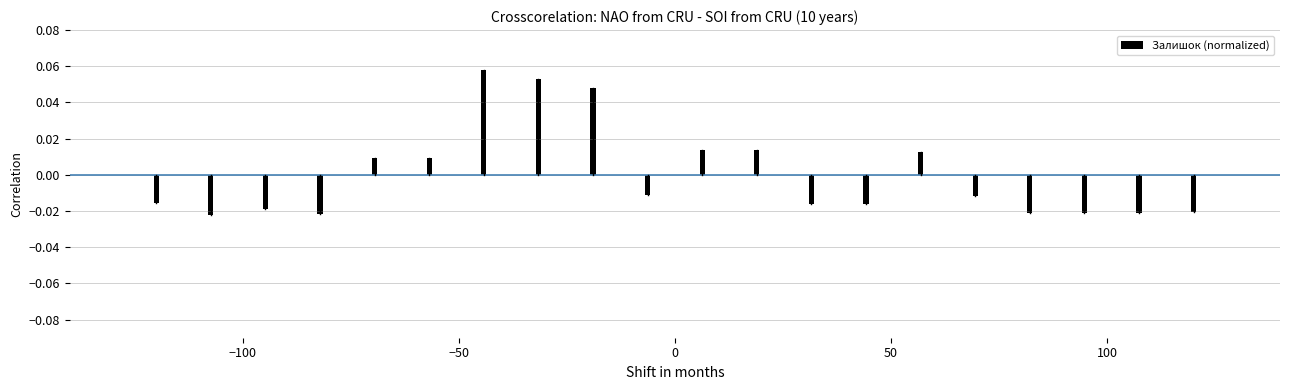

Are the bars grouped side by side (vs. stacked)?

No